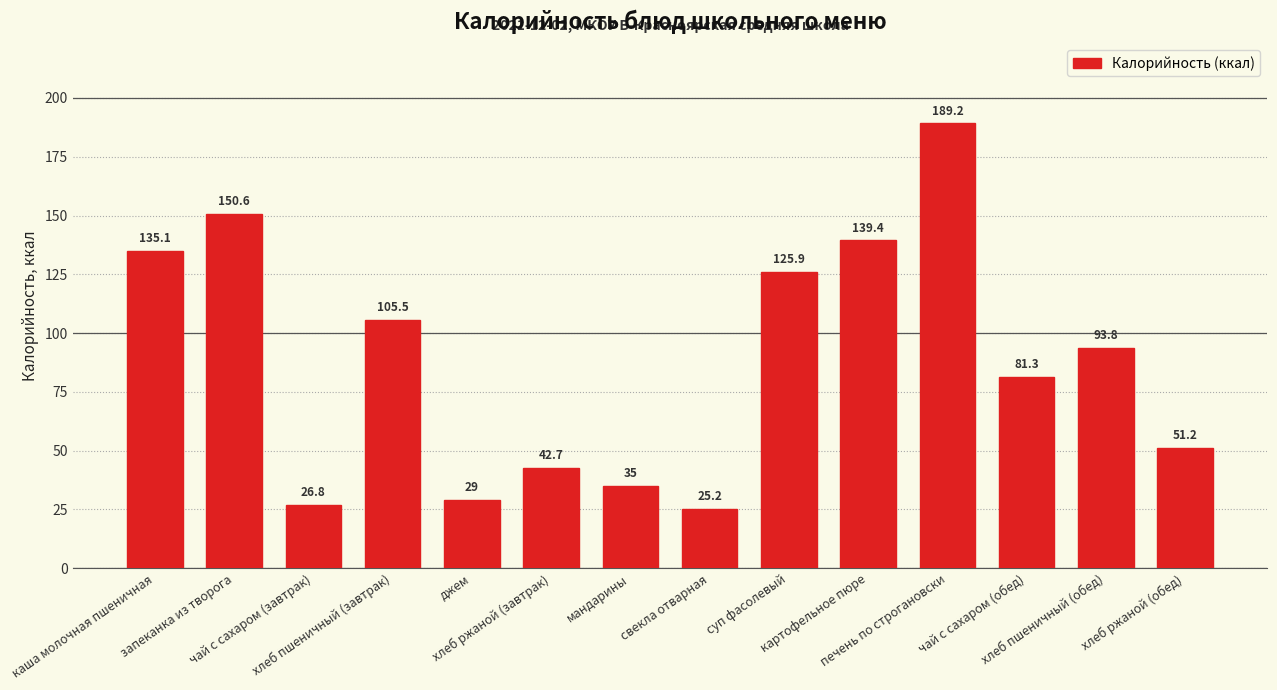

What is the greatest value displayed?

189.2